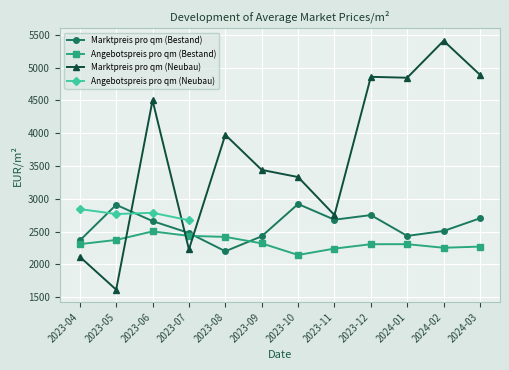

What is the value of the Marktpreis pro qm (Bestand) point at the 12th from the left?

2703.6